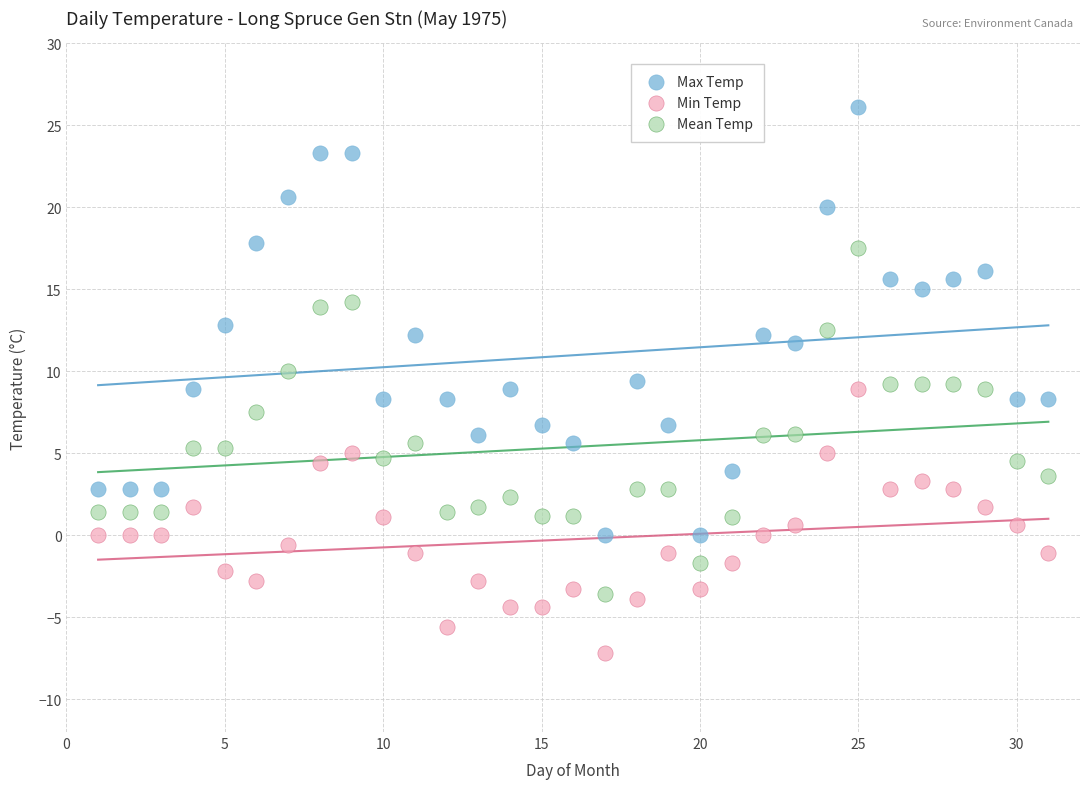

Which series has the widest spread of Y values?

Max Temp